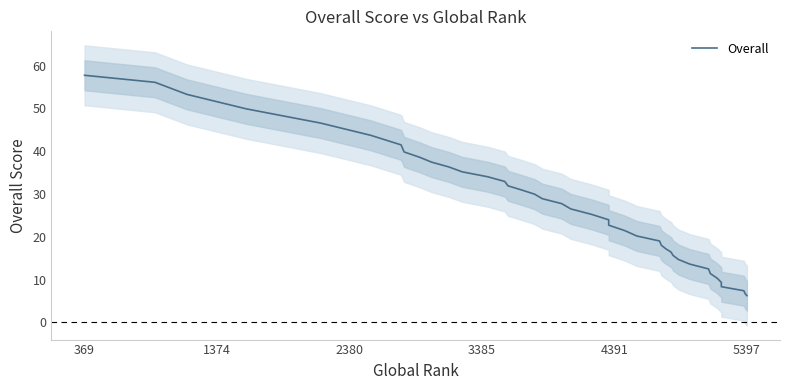

True or false: there are more than 1 points higher than both neighbors.

False